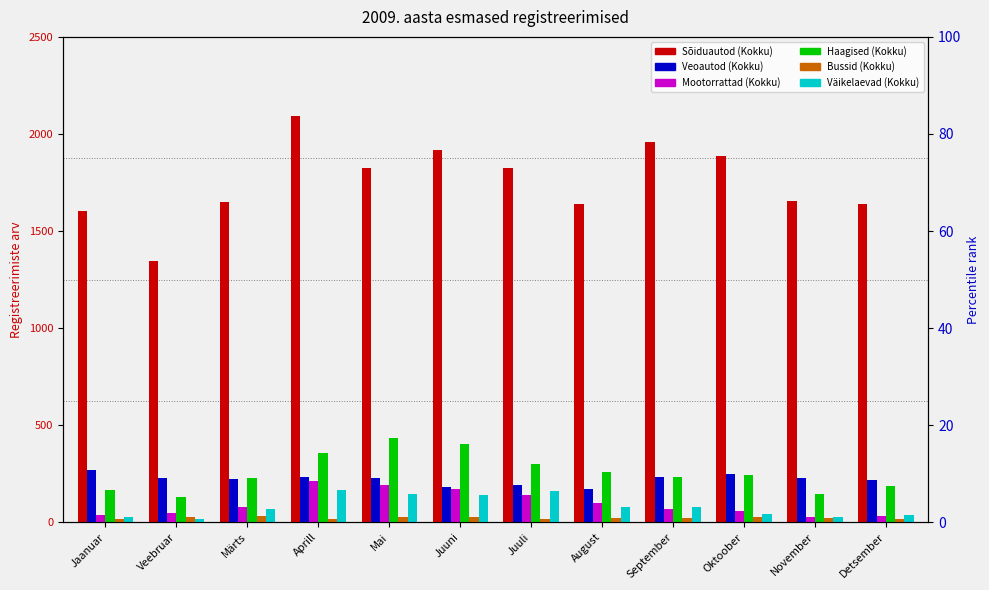

Between Juuni and Detsember, which series saw the biggest shift?

Sõiduautod (Kokku)